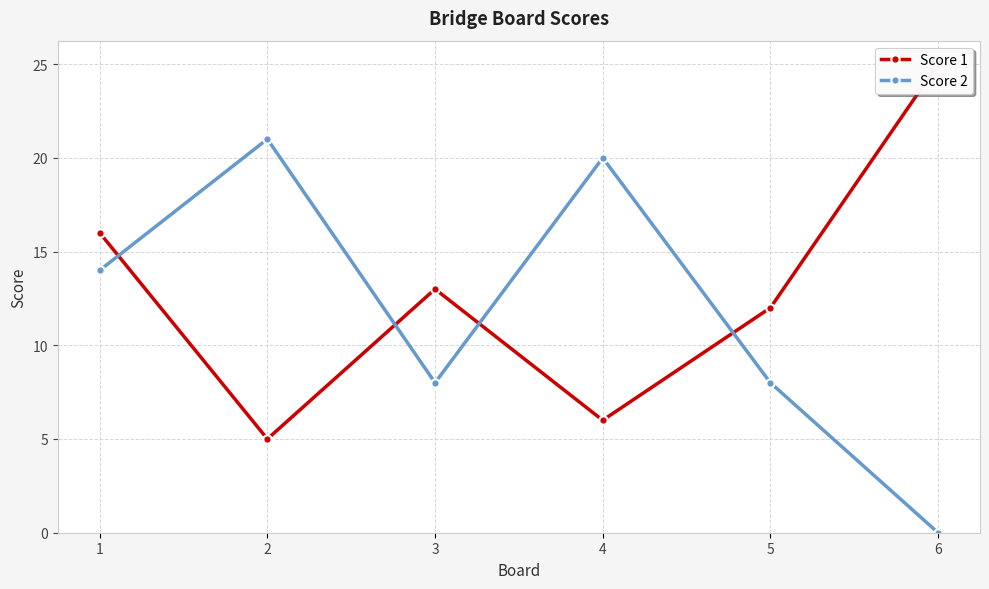

Reading right to left, list all the values displayed in this chart.

Score 1: 6=25	5=12	4=6	3=13	2=5	1=16
Score 2: 6=0	5=8	4=20	3=8	2=21	1=14